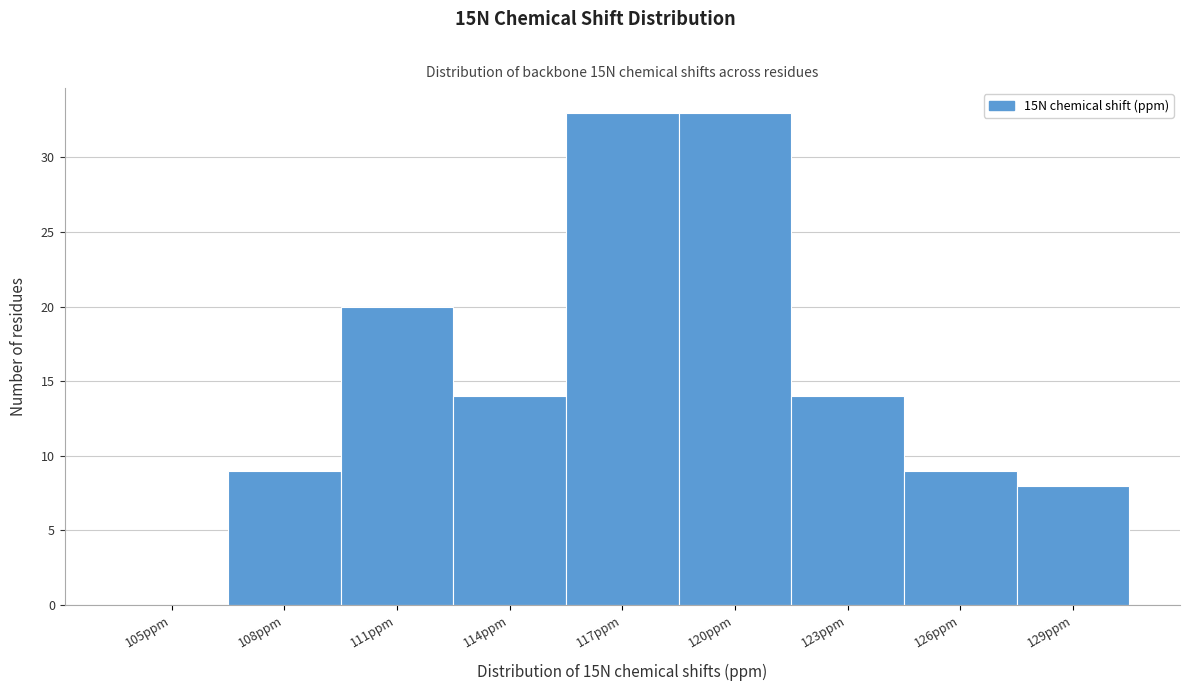

Reading left to right, list all the values displayed in this chart.

105ppm=0	108ppm=9	111ppm=20	114ppm=14	117ppm=33	120ppm=33	123ppm=14	126ppm=9	129ppm=8